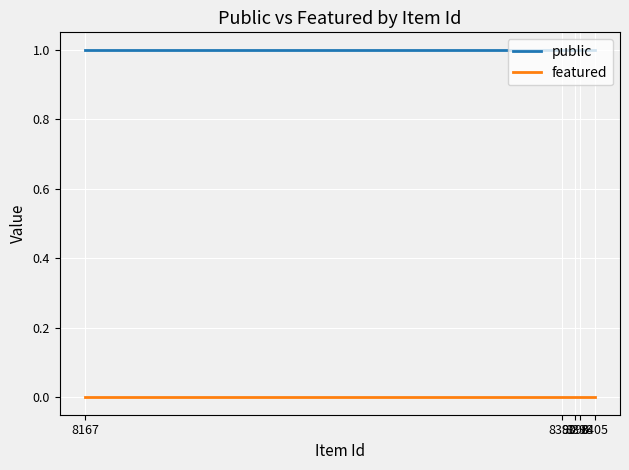

True or false: featured and public intersect in this chart.

False